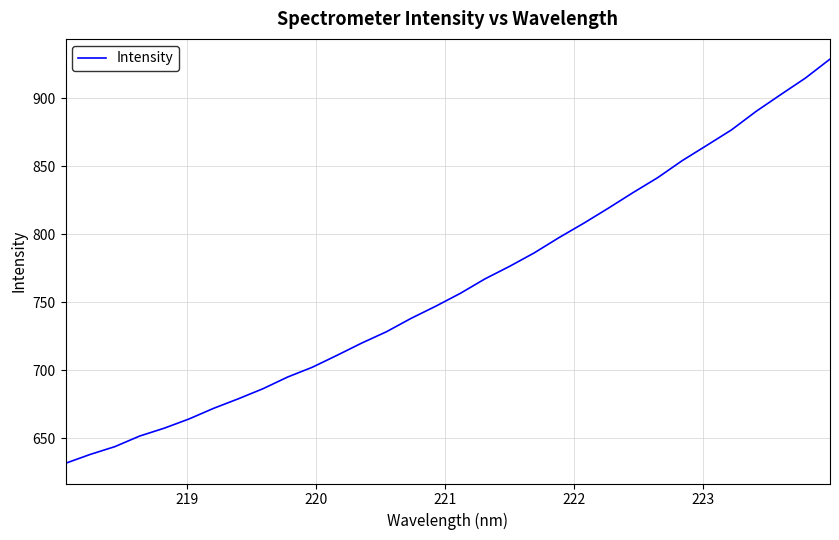

What is the difference between the maximum and minimum values?

297.3